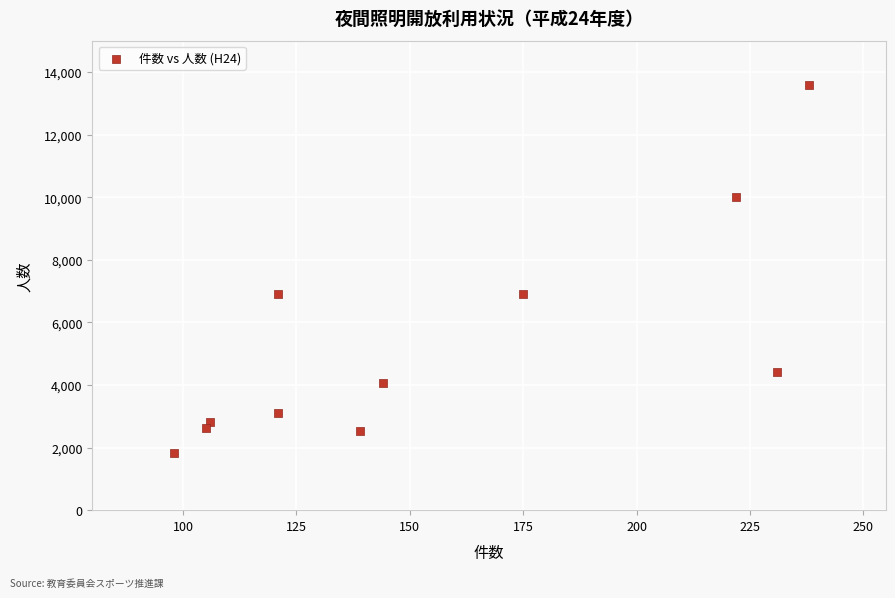

What is the range of X values (max minus min)?

140